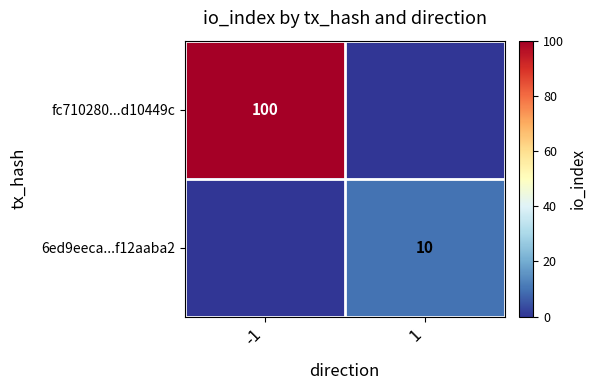

Is the value of fc710280...d10449c at -1 greater than the value of 6ed9eeca...f12aaba2 at 1?

Yes